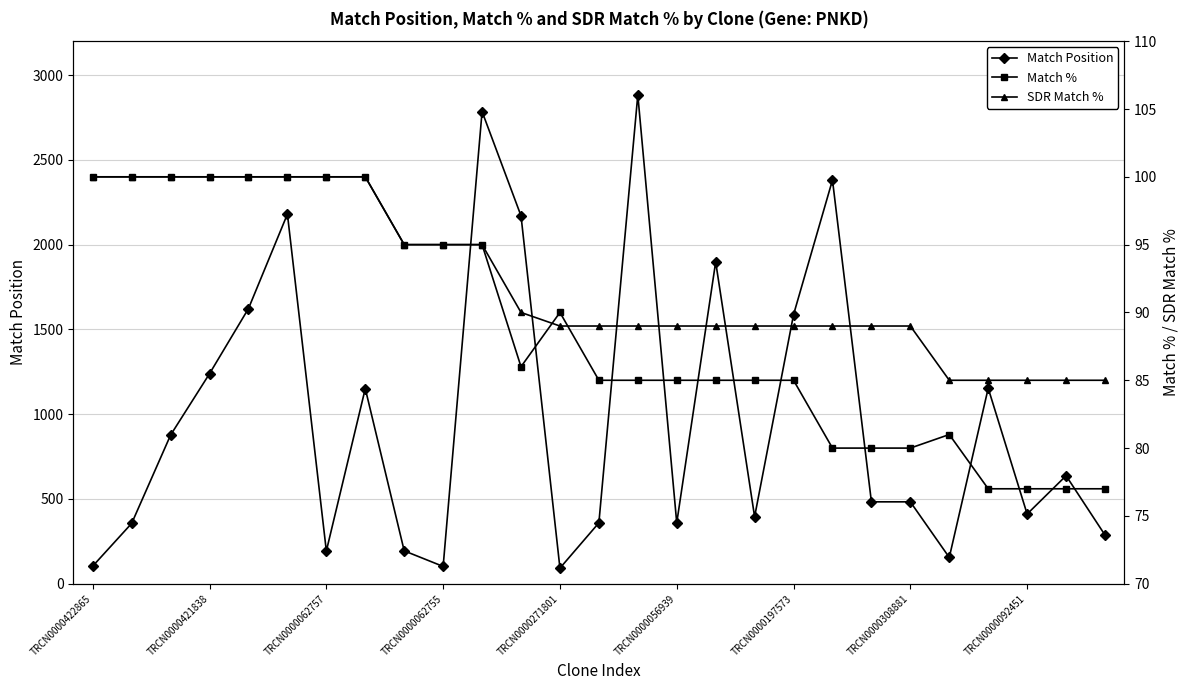

The Match Position series shows 80 at TRCN0000062757. True or false?

False